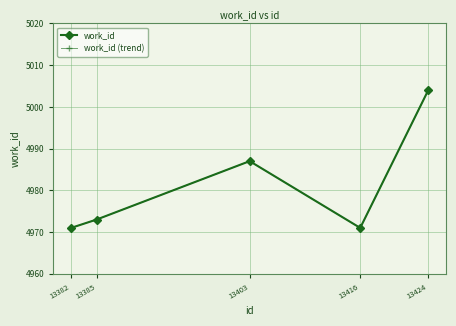

What are all the series names shown in the legend?

work_id, work_id (trend)